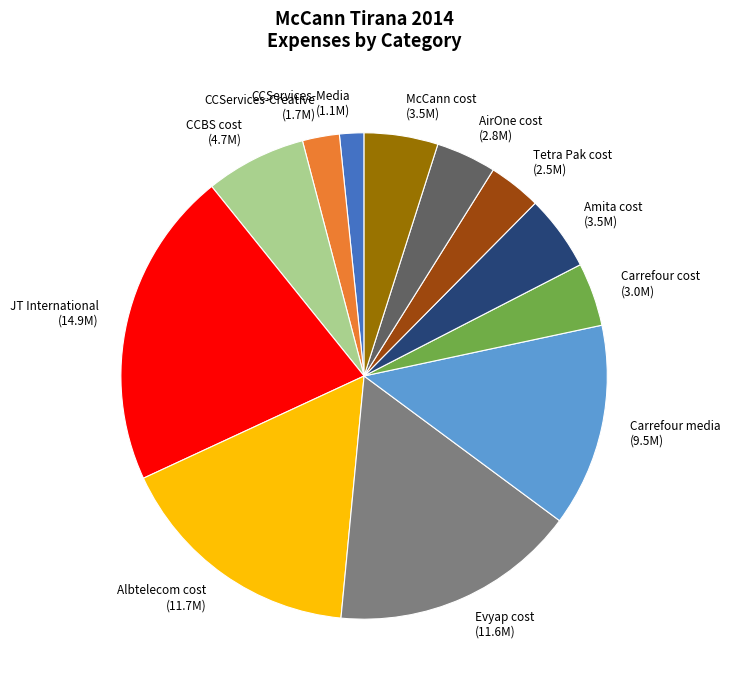

The CCServices-Media slice represents 2% of the pie. True or false?

True